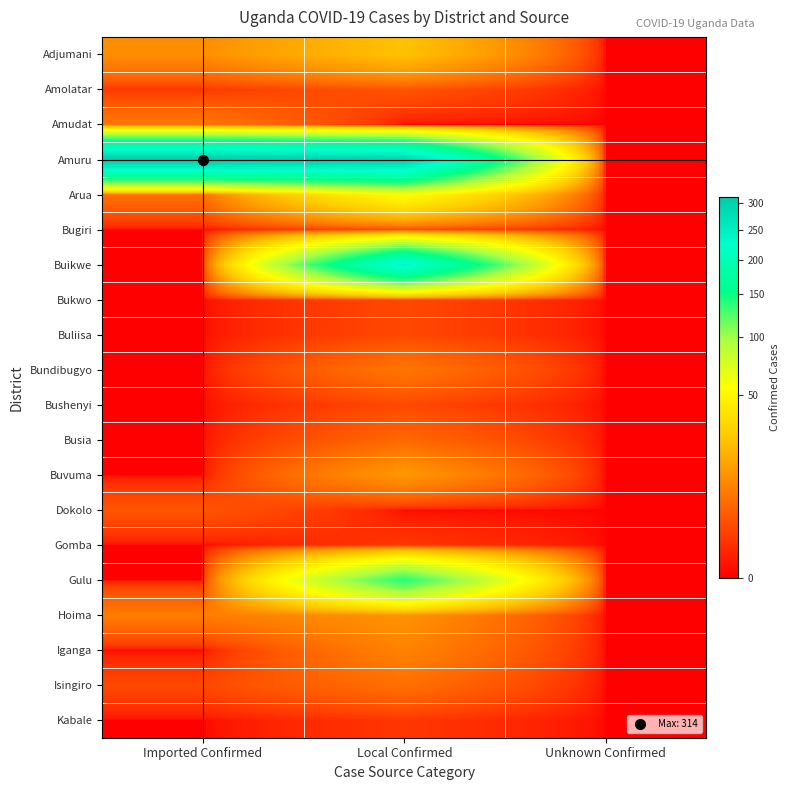

Which series changed the most between Imported Confirmed and Local Confirmed?

Buikwe